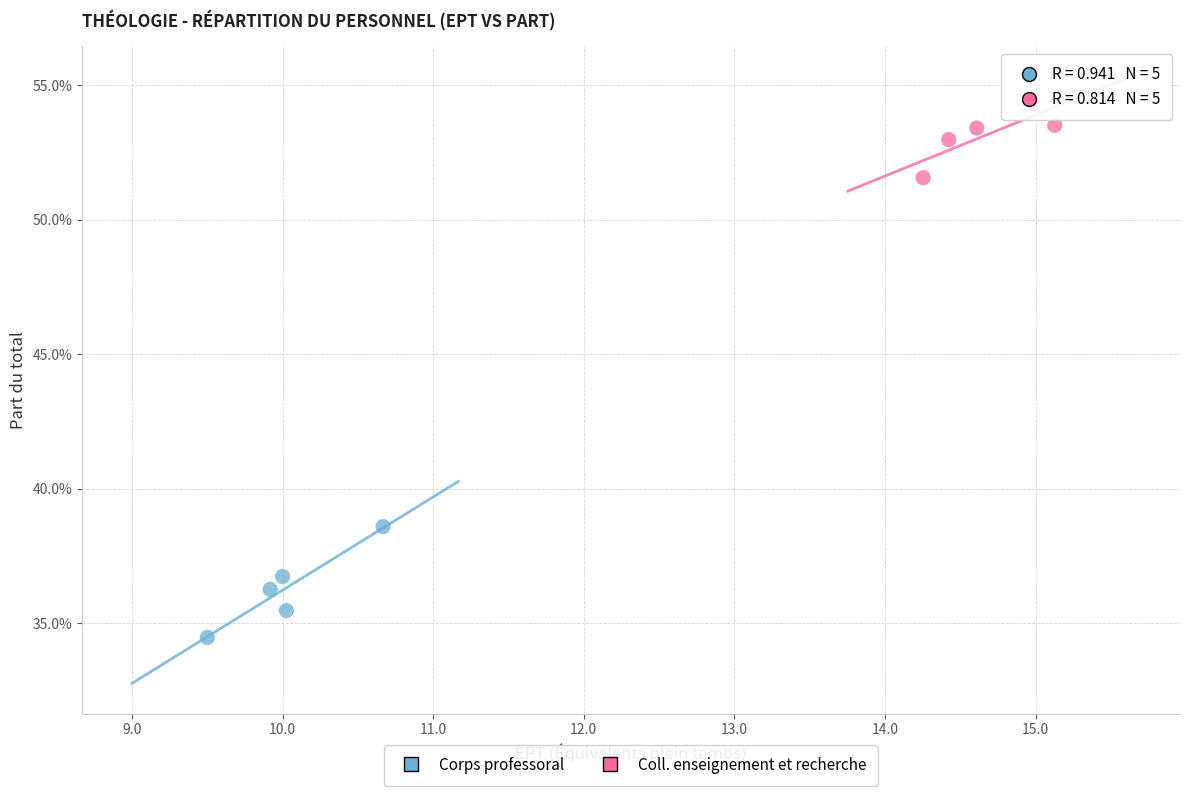

Which series has the widest spread of Y values?

Corps professoral